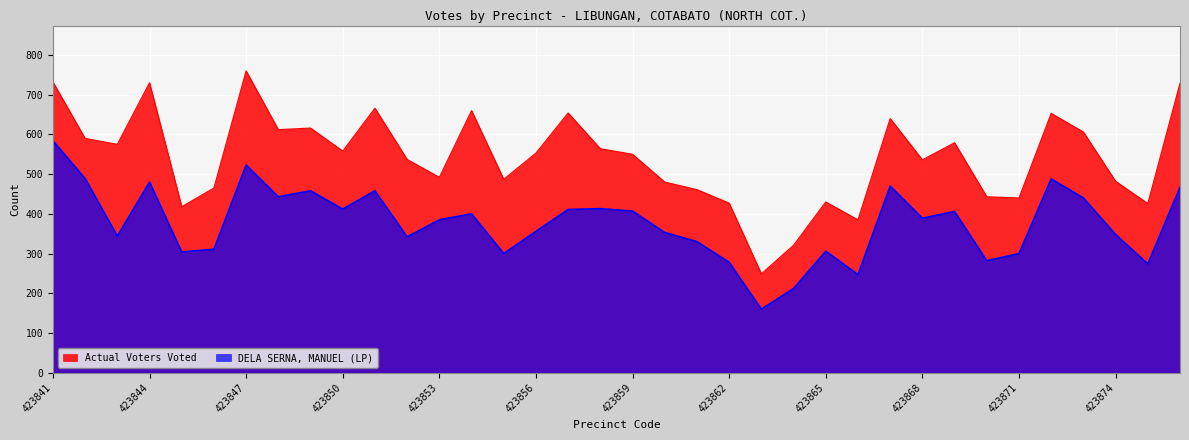

Where is DELA SERNA, MANUEL (LP) nearest to the value 372?

423853